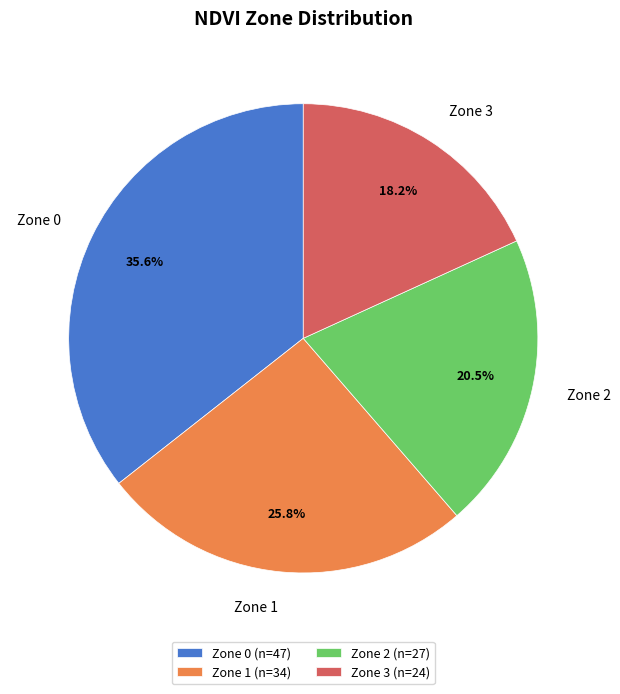

How many segments does this pie chart have?

4